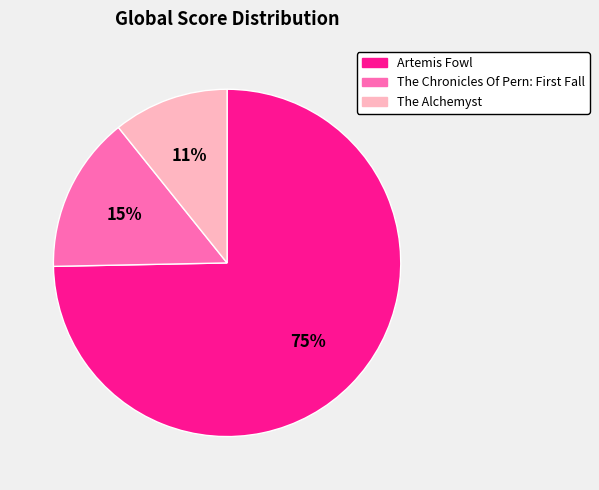

Which slice is the smallest?

The Alchemyst